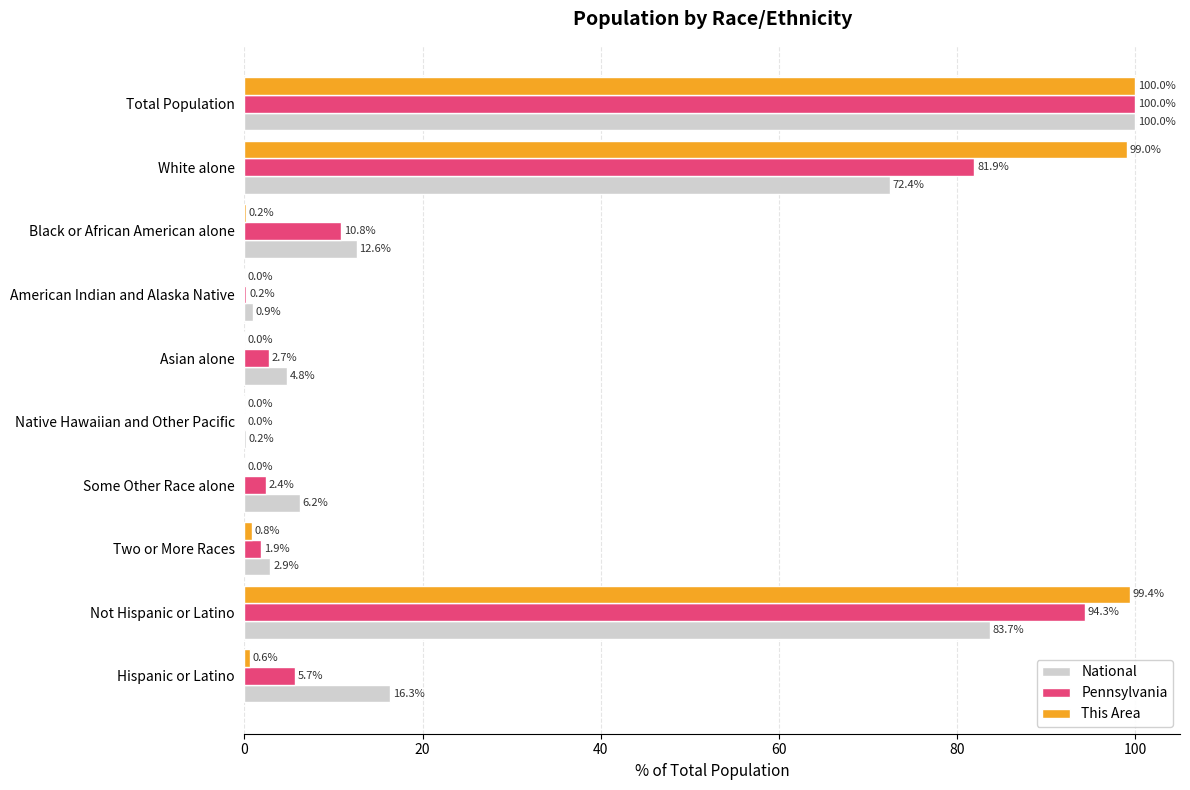

True or false: Pennsylvania has a value of 36.8 at White alone.

False